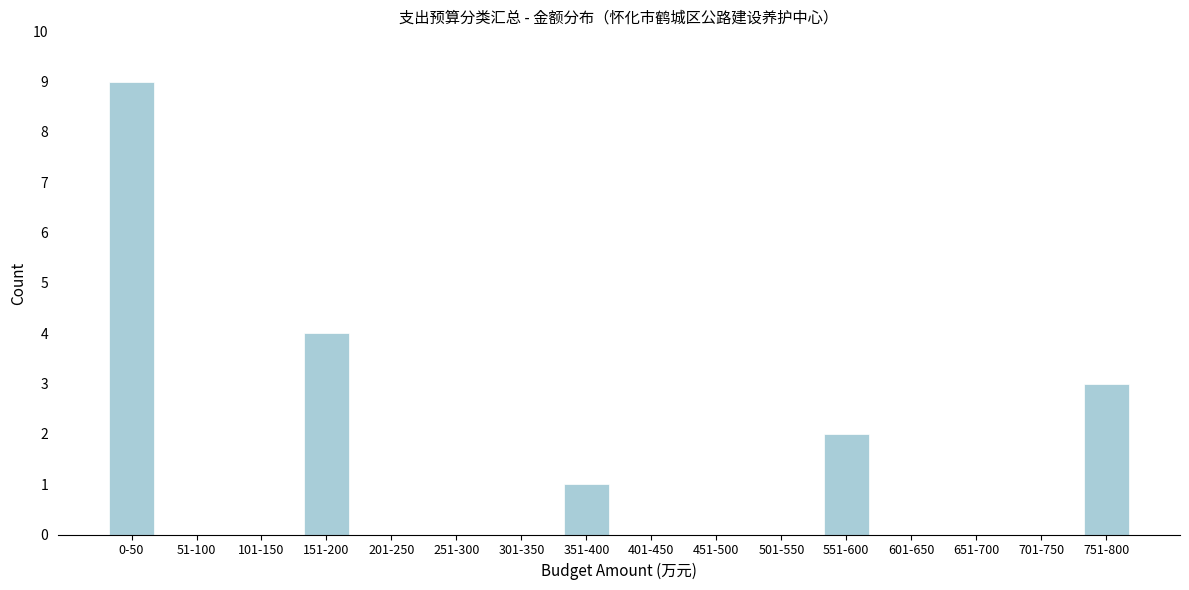

Reading left to right, transcribe all the data shown in this chart.

0-50=9	51-100=0	101-150=0	151-200=4	201-250=0	251-300=0	301-350=0	351-400=1	401-450=0	451-500=0	501-550=0	551-600=2	601-650=0	651-700=0	701-750=0	751-800=3